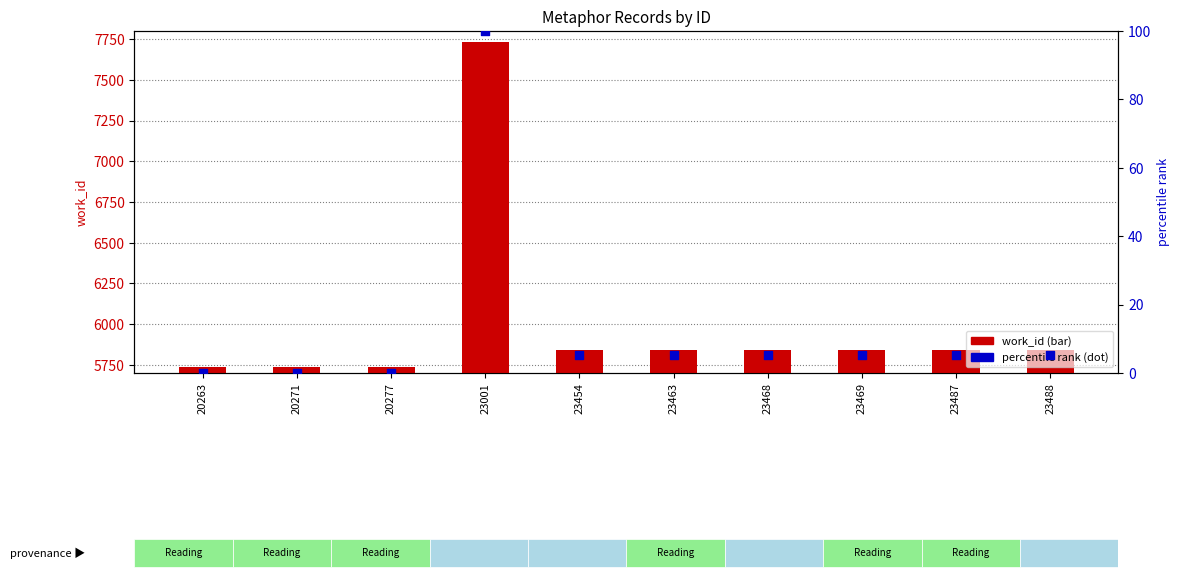

Is the value of percentile rank at 23463 greater than the value of work_id at 23487?

No